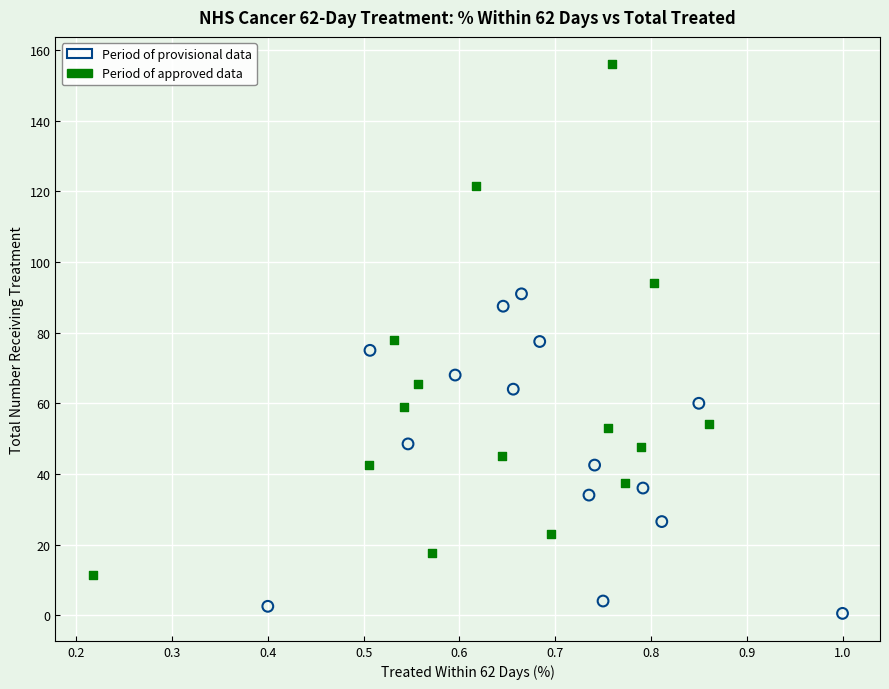

Which series contains the highest Y value?

Period of approved data